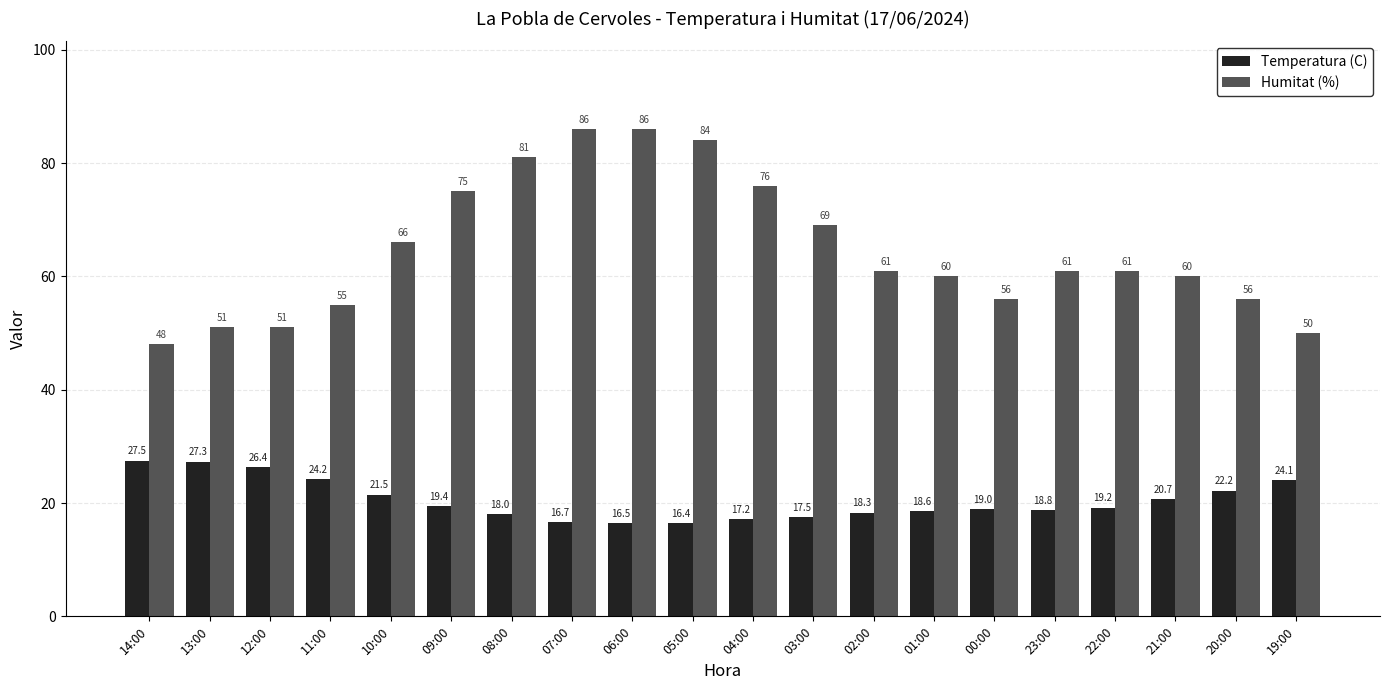

What is the smallest value displayed?

16.4